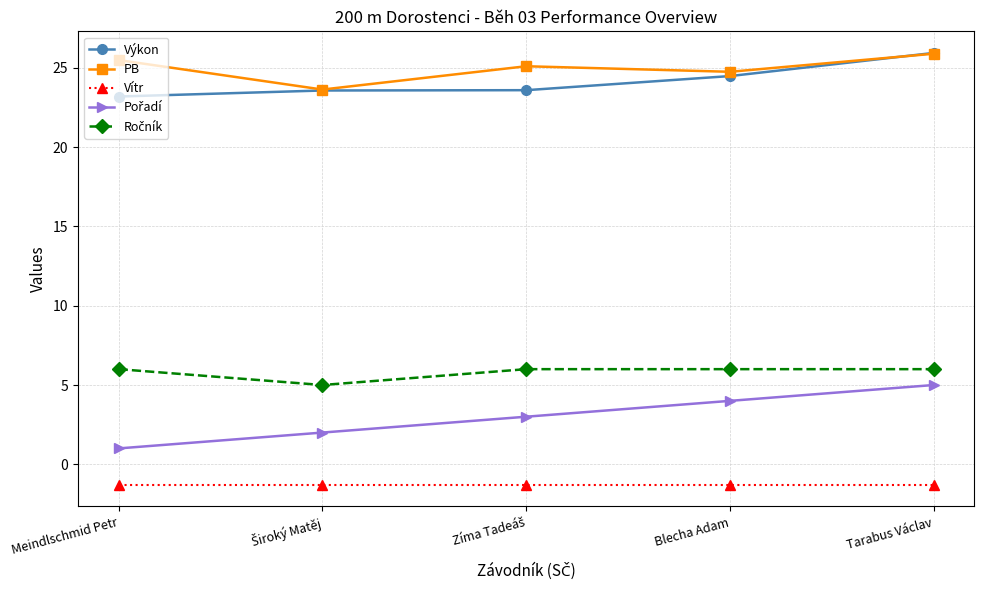

The value of Vítr at Blecha Adam is -1.3. True or false?

True